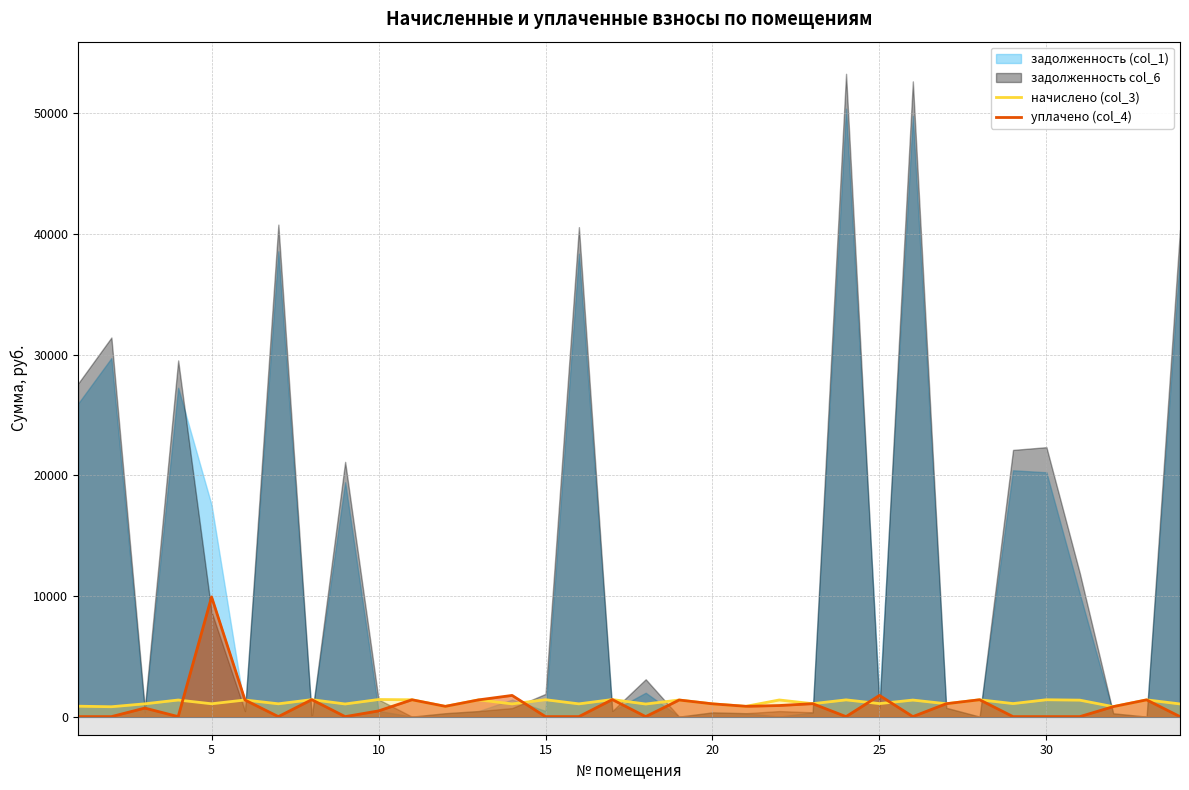

What is the maximum value for уплачено (col_4)?

9923.7